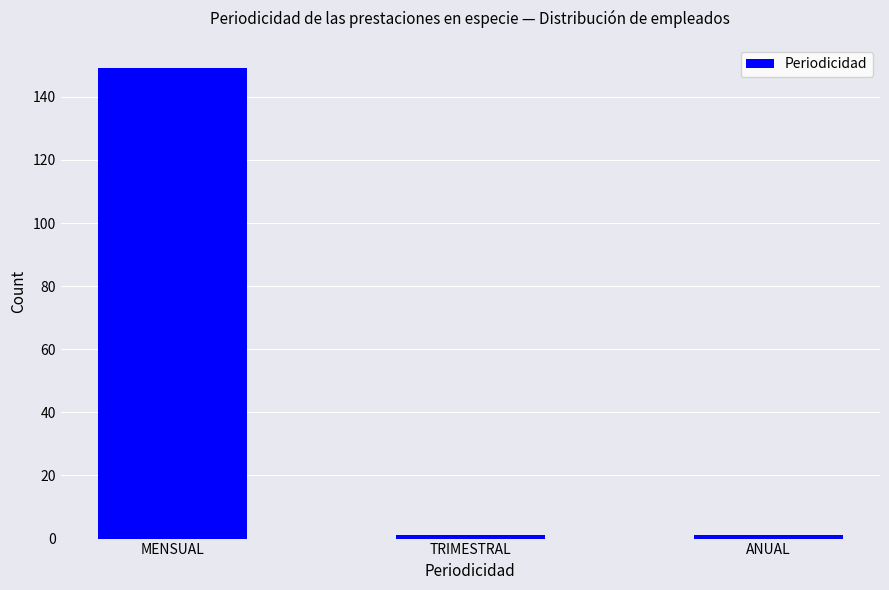

What is the approximate value at MENSUAL?

149